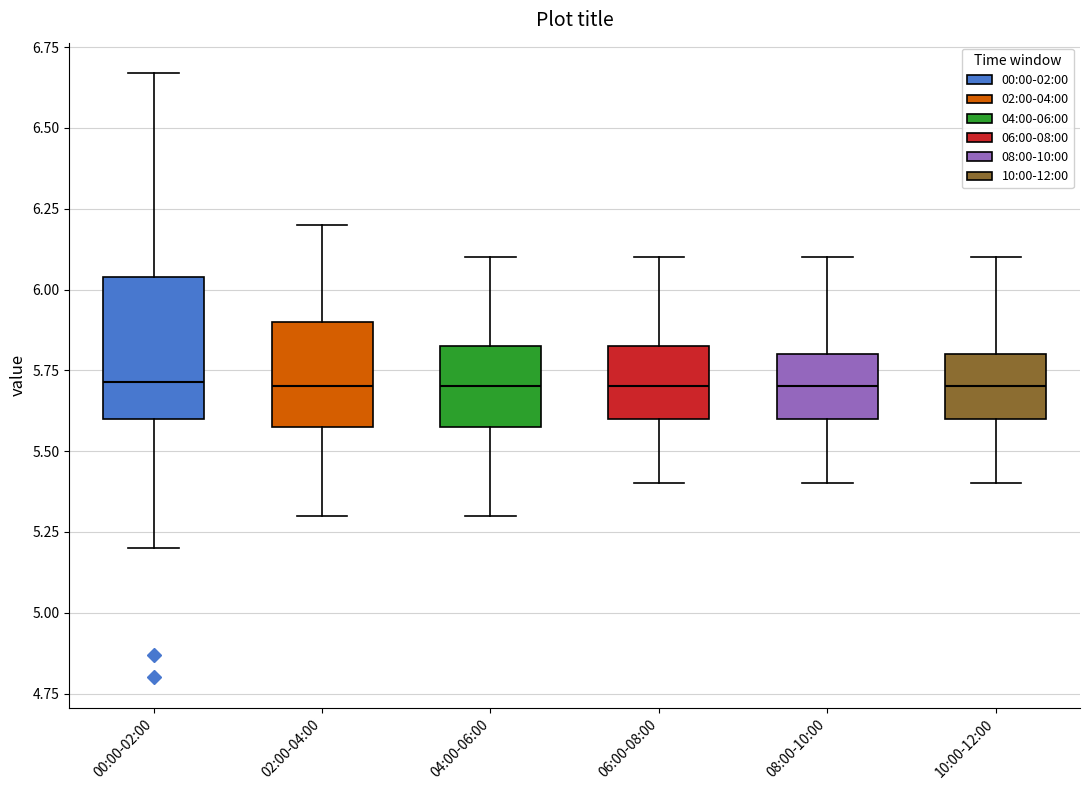

Reading left to right, read every box against the y-axis: the position of its median line, the range the box covers, and the ends of its whiskers. The values are not printed on the chart, so give them approximately, as read against the axis.

00:00-02:00: median 5.70, box 5.60 to 6.05, whiskers 5.20 to 6.65
02:00-04:00: median 5.70, box 5.60 to 5.90, whiskers 5.30 to 6.20
04:00-06:00: median 5.70, box 5.60 to 5.85, whiskers 5.30 to 6.10
06:00-08:00: median 5.70, box 5.60 to 5.85, whiskers 5.40 to 6.10
08:00-10:00: median 5.70, box 5.60 to 5.80, whiskers 5.40 to 6.10
10:00-12:00: median 5.70, box 5.60 to 5.80, whiskers 5.40 to 6.10